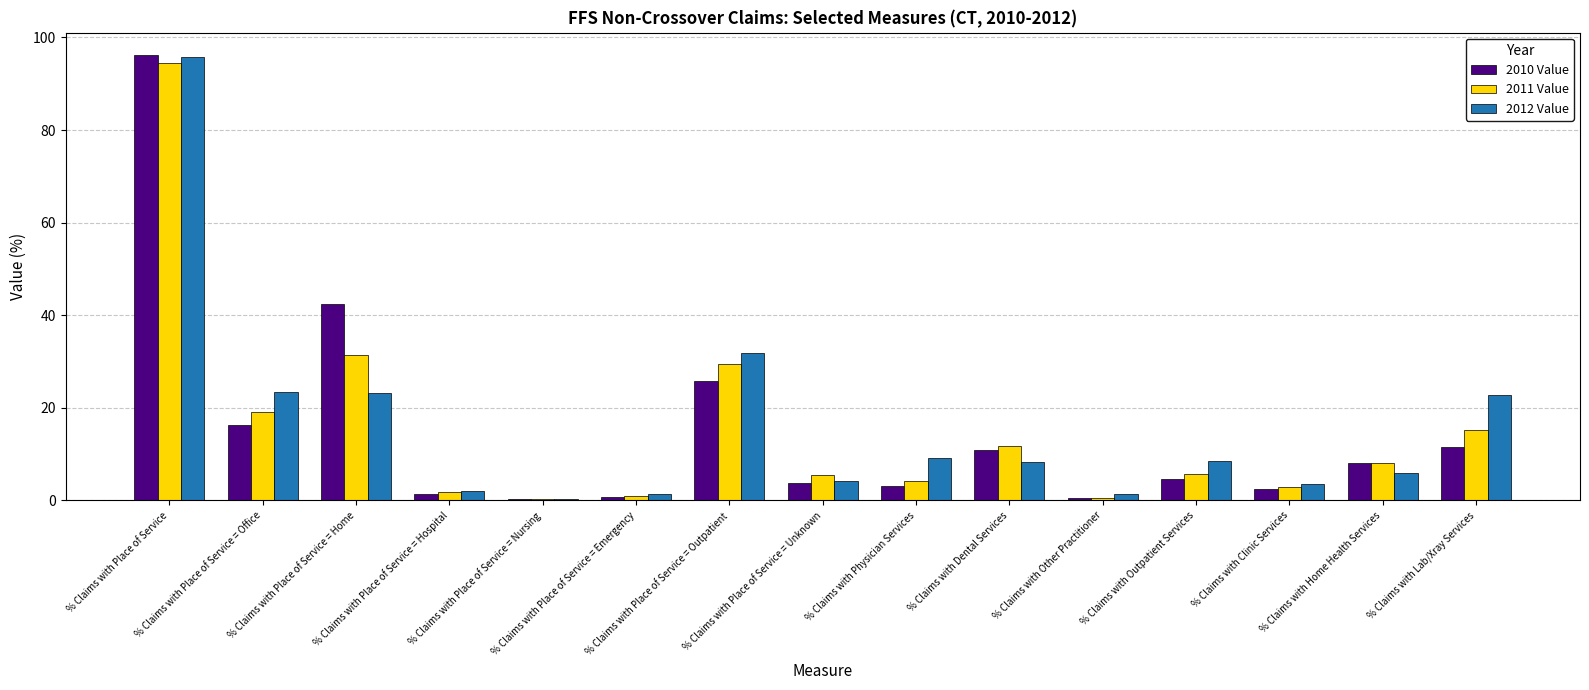

How many data points in 2012 Value are above 8?

8